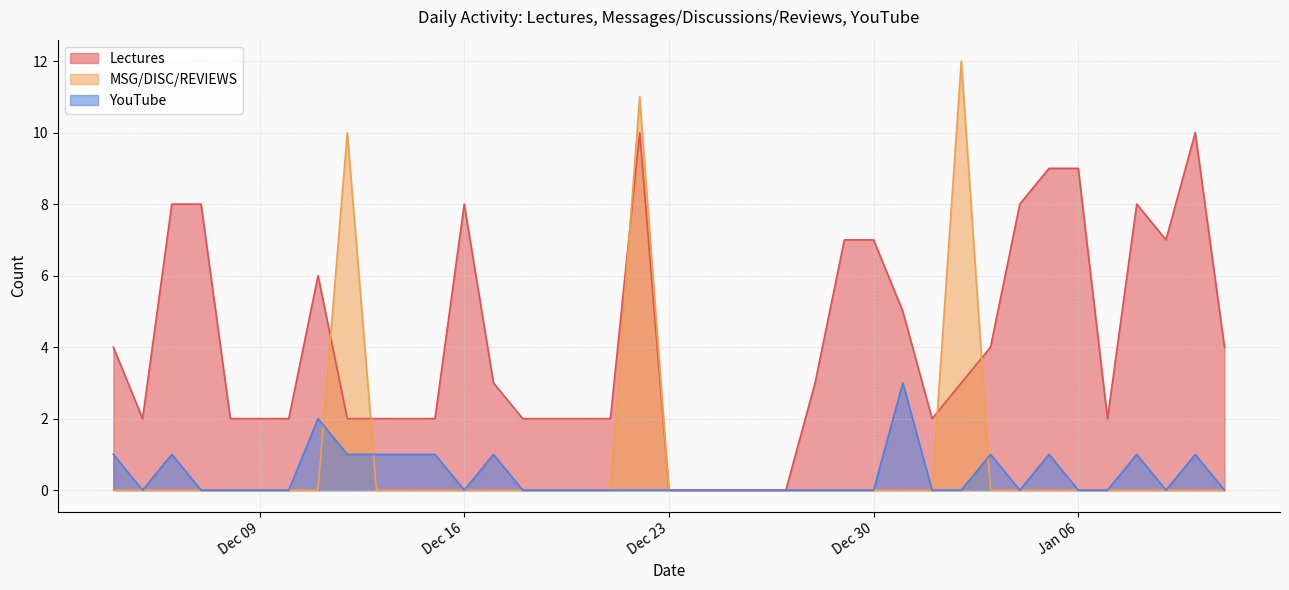

What is the maximum value for YouTube?

3